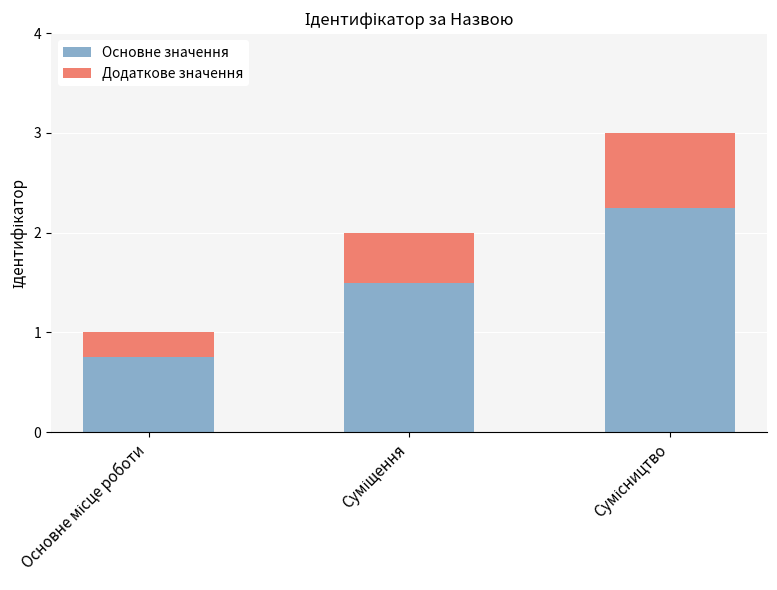

What is the sum of all Основне значення values?

4.5